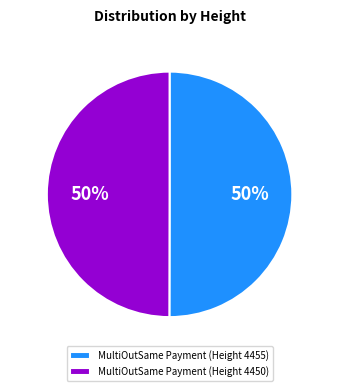

What is the ratio of the value at MultiOutSame Payment (Height 4455) to the value at MultiOutSame Payment (Height 4450)?

1.0